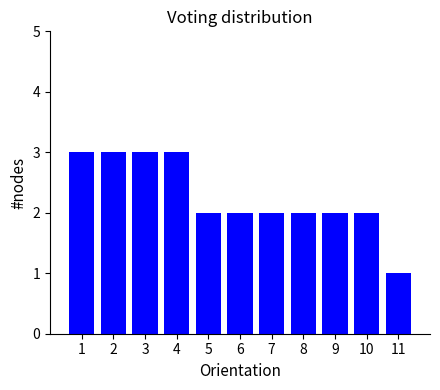

Which has a higher value, 11 or 1?

1